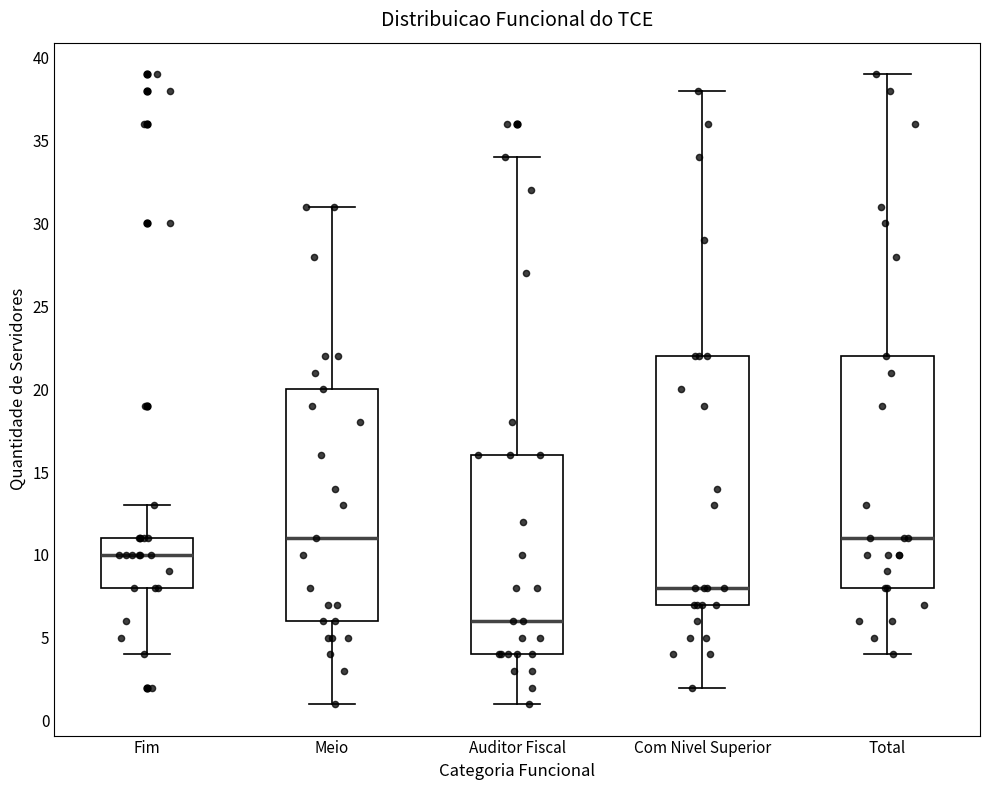

Reading left to right, read every box against the y-axis: the position of its median line, the range the box covers, and the ends of its whiskers. The values are not printed on the chart, so give them approximately, as read against the axis.

Fim: median 10, box 8 to 11, whiskers 4 to 13
Meio: median 11, box 6 to 20, whiskers 1 to 31
Auditor Fiscal: median 6, box 4 to 16, whiskers 1 to 34
Com Nivel Superior: median 8, box 7 to 22, whiskers 2 to 38
Total: median 11, box 8 to 22, whiskers 4 to 39